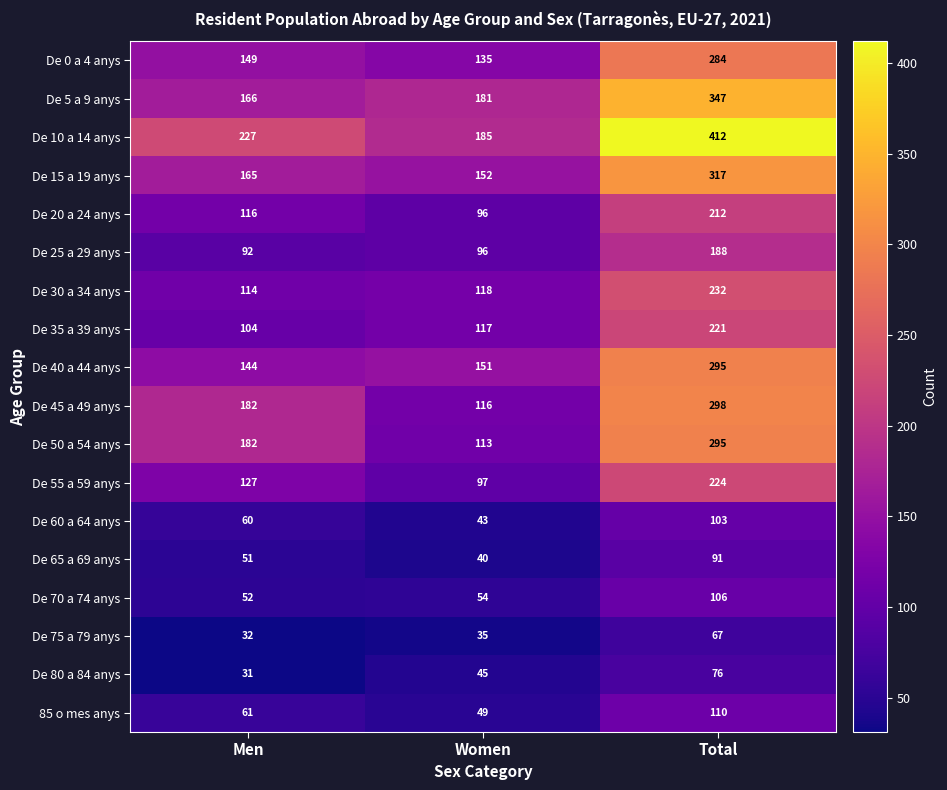

Is it true that De 30 a 34 anys equals 25 at Women?

False